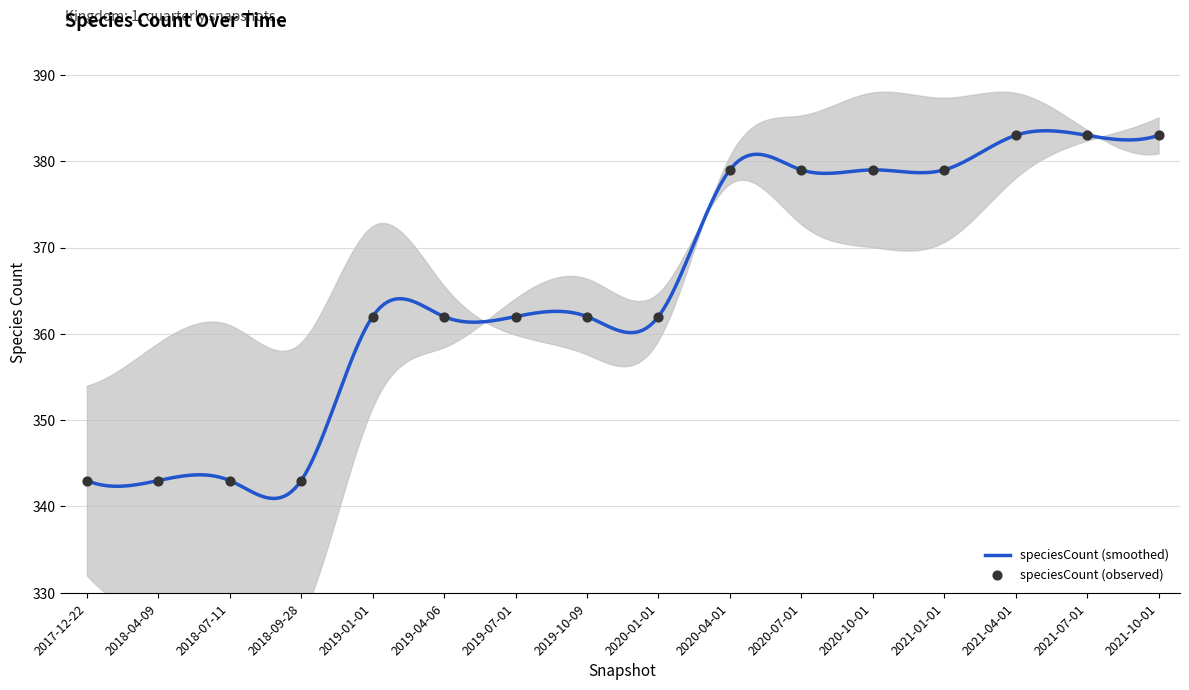

Which has a higher value, 2021-04-01 or 2020-10-01?

2021-04-01